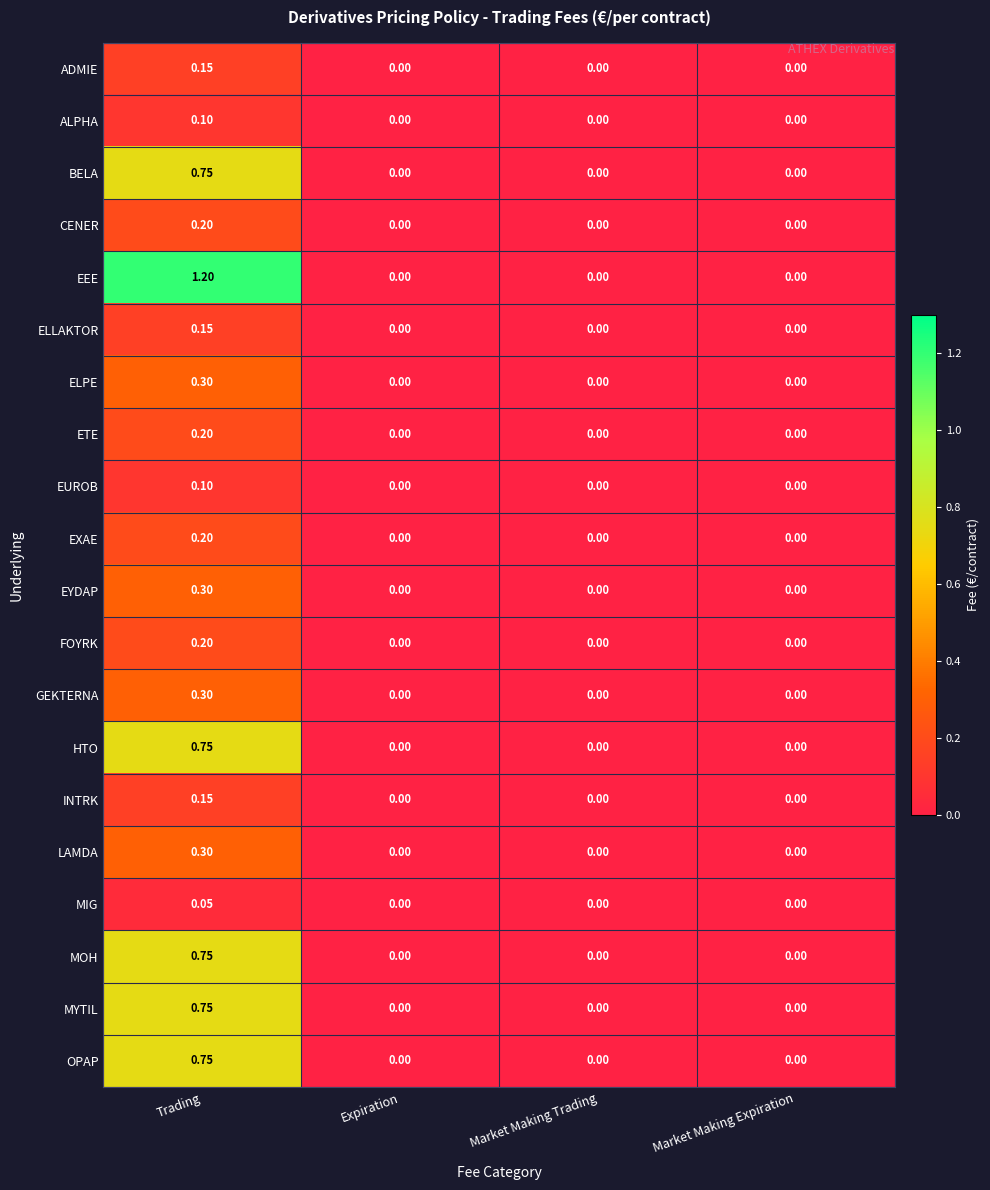

What is the maximum value shown in the chart?

1.2